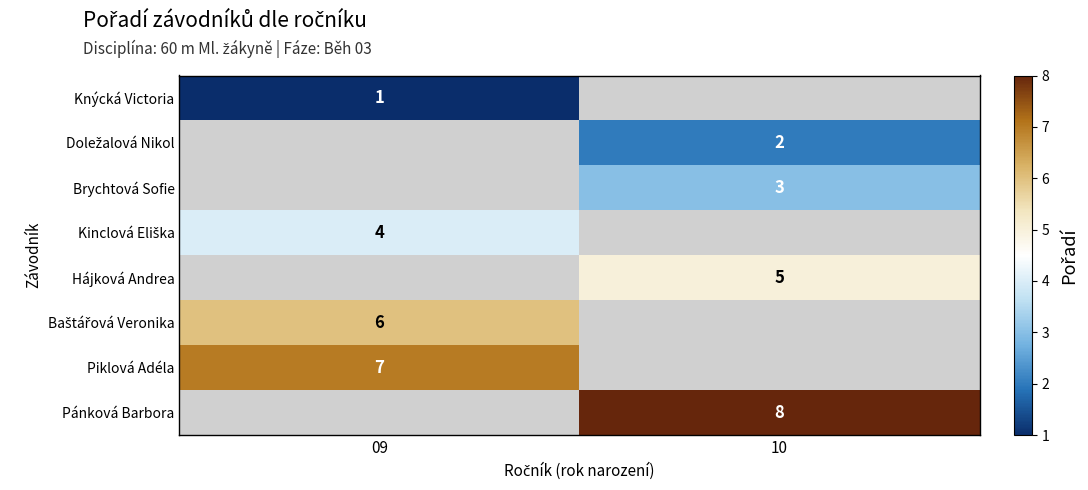

Is it true that Brychtová Sofie equals 3 at 10?

True